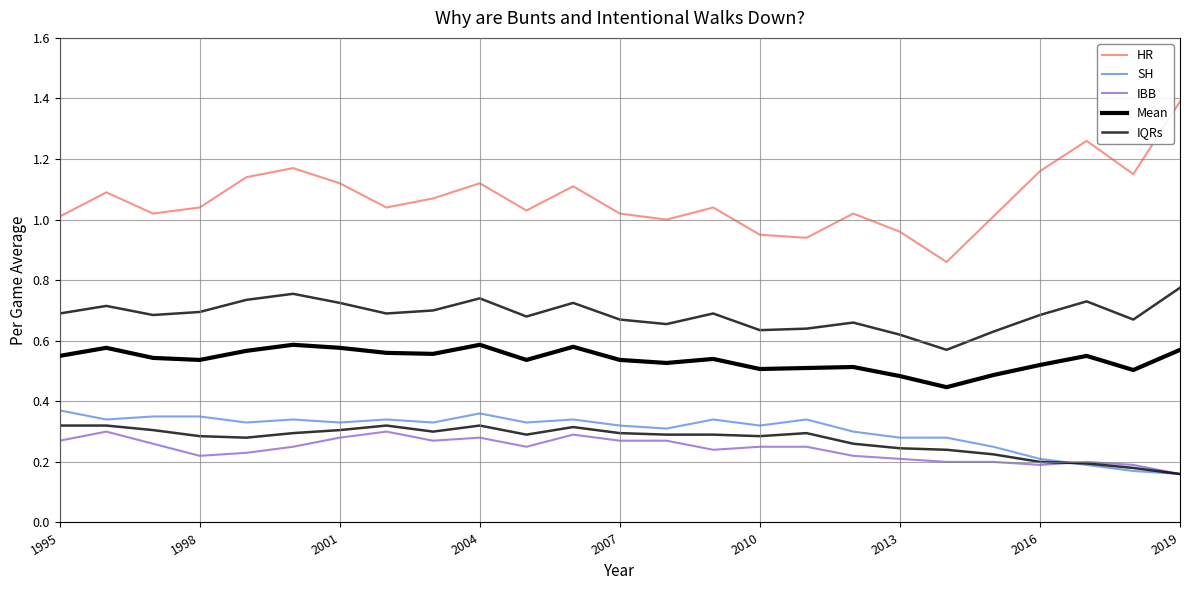

Is it true that IQRs equals 0.1 at 13?

False